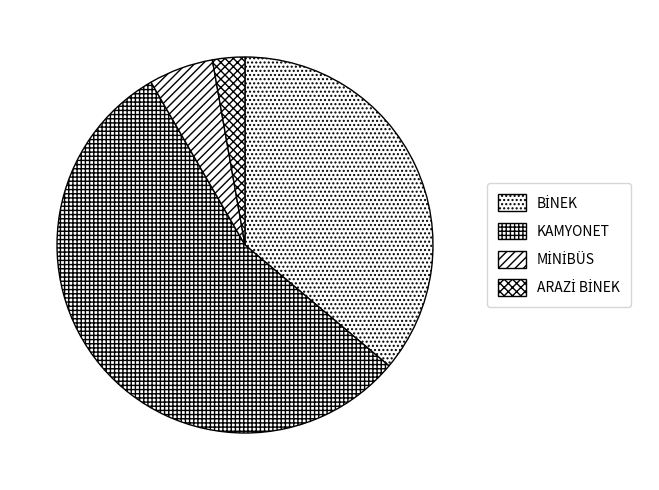

The BİNEK slice represents 36% of the pie. True or false?

True